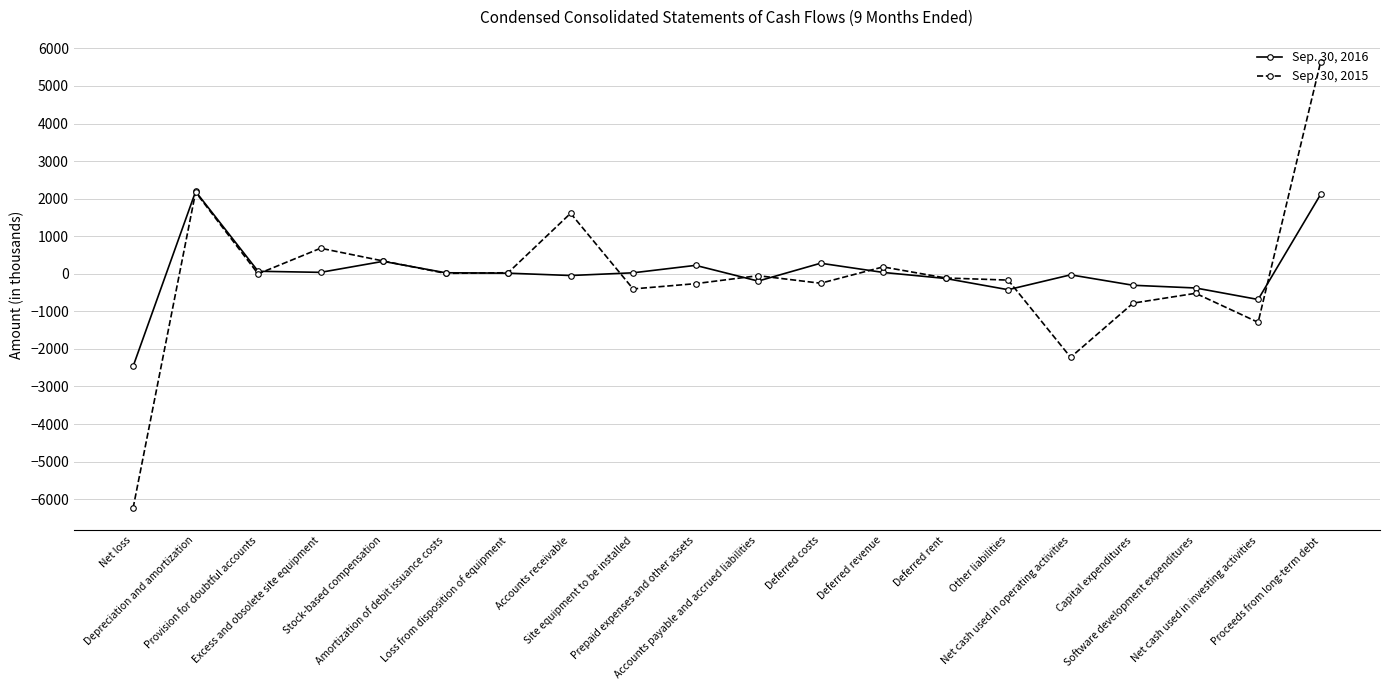

What value does the Sep. 30, 2015 series have at Site equipment to be installed, to the nearest 10?

-400